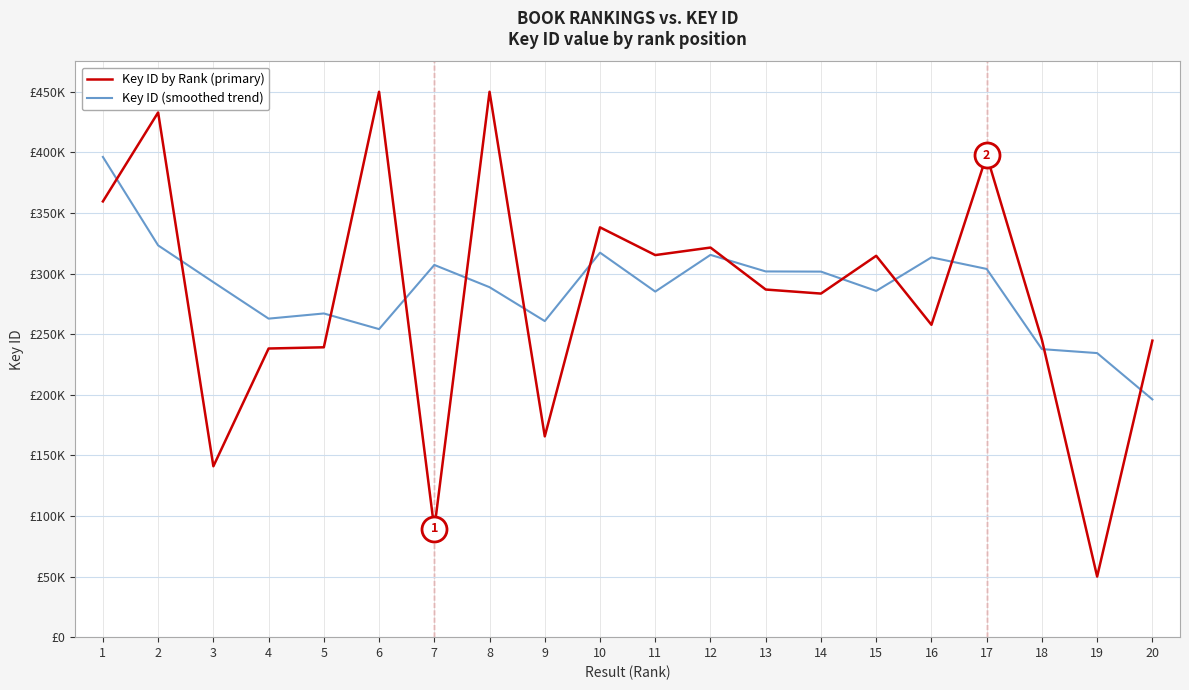

Is this an area chart (filled region under the line)?

No